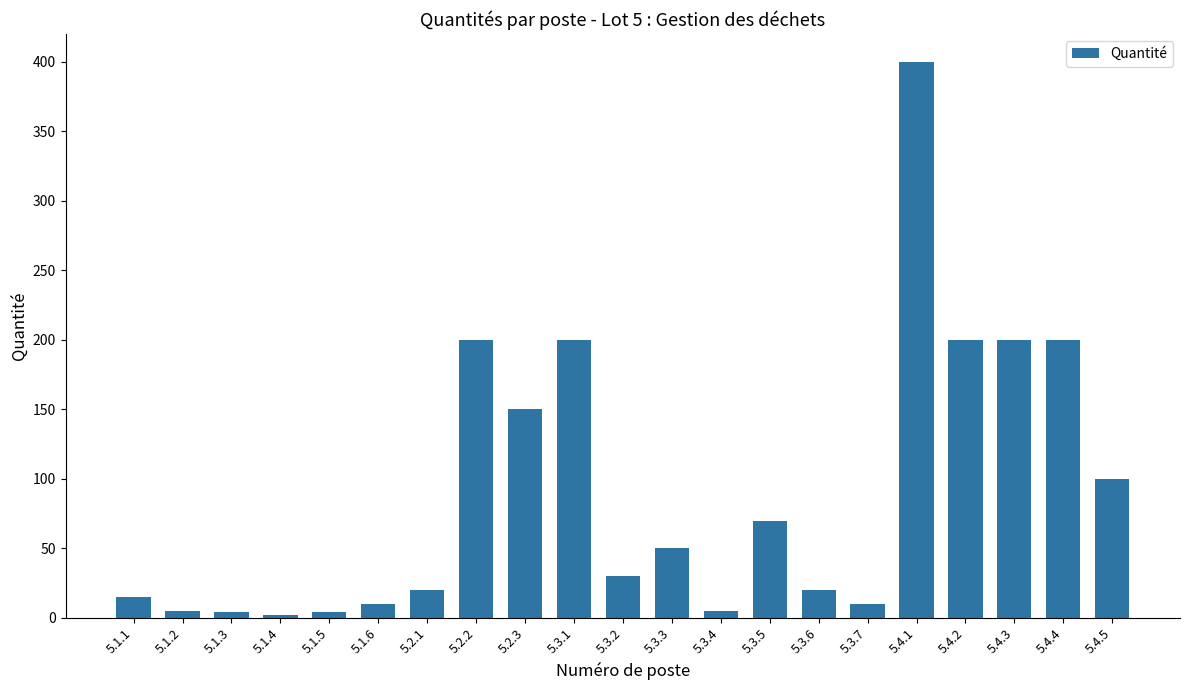

Approximately how many times larger is the value at 5.2.1 compared to 5.4.3?

0.1